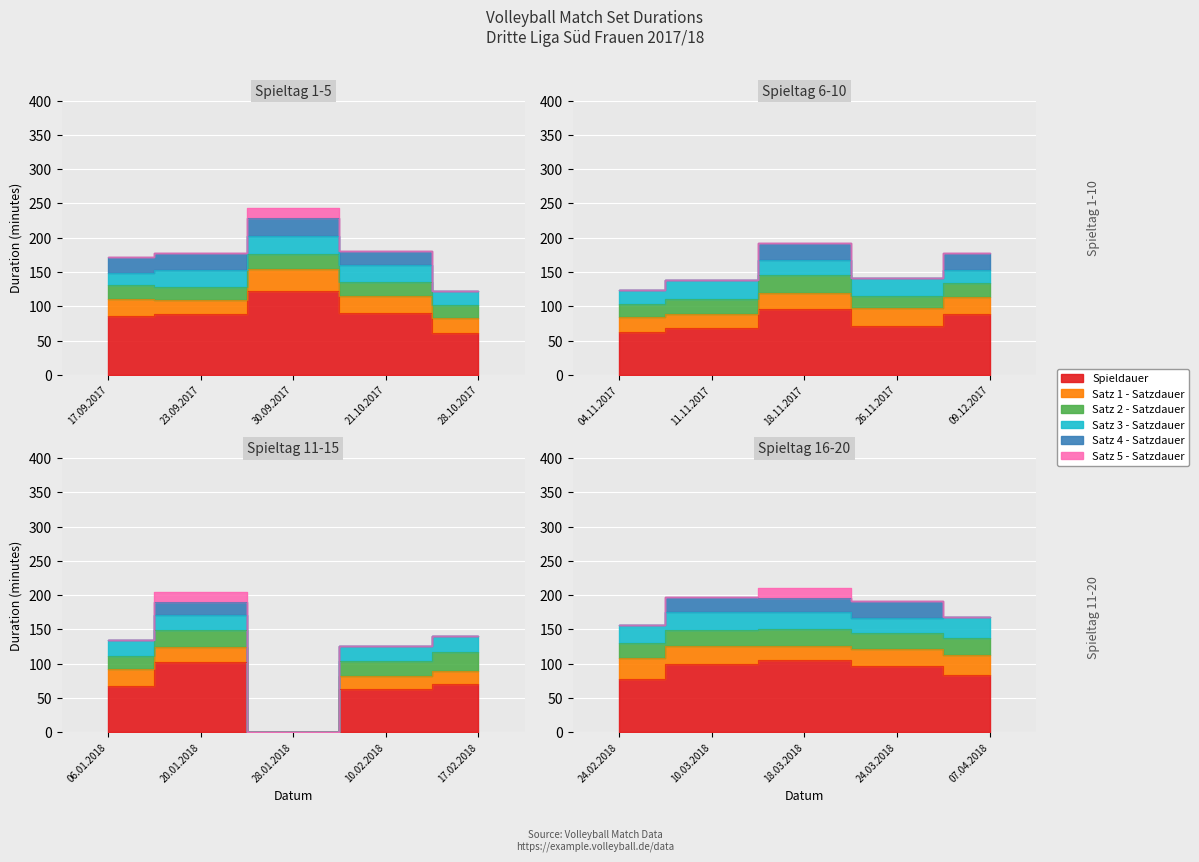

How many data points does each series have?

20